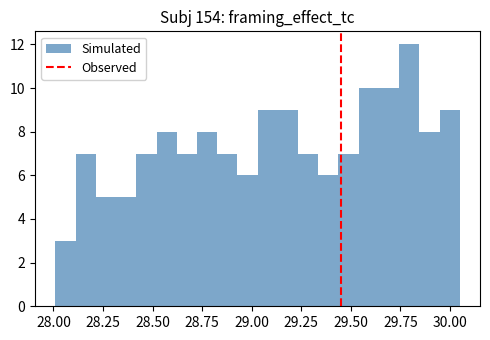

Read against the x-axis, roughly where is the centre of the tallest bar?

29.80